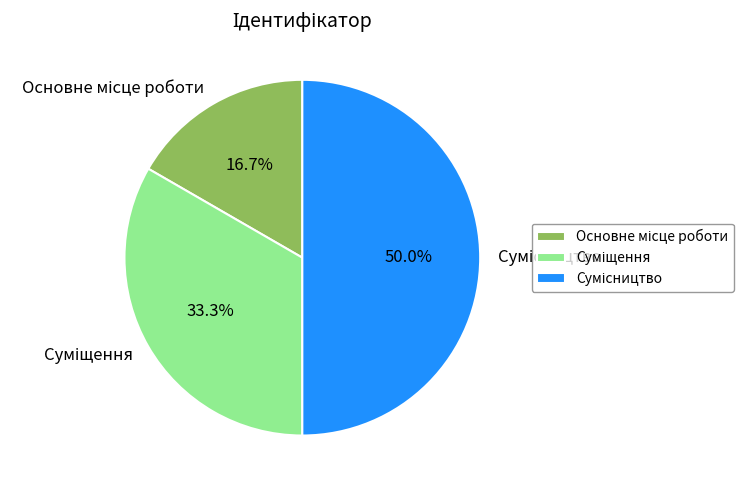

Is it true that Основне місце роботи is 17% of the pie?

True